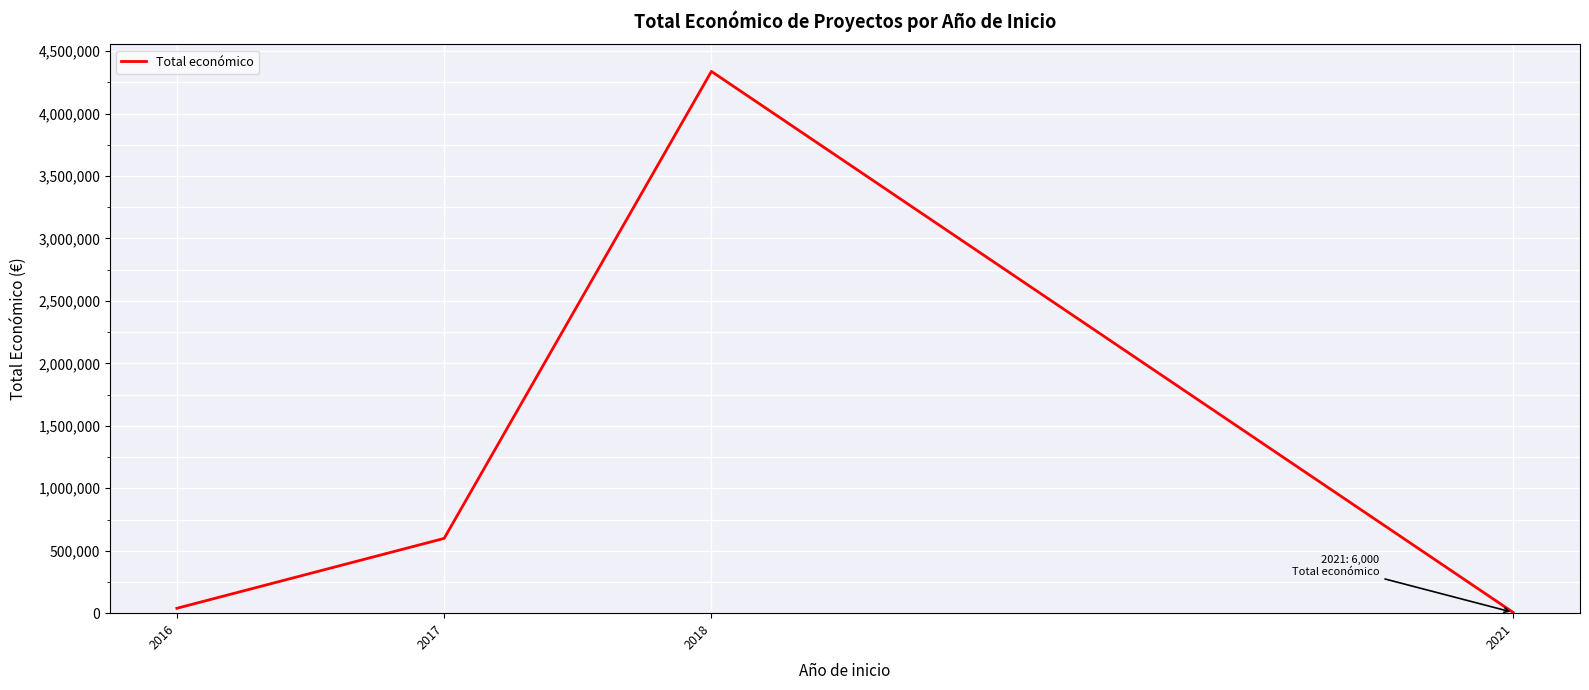

How many lines are shown in the chart?

1